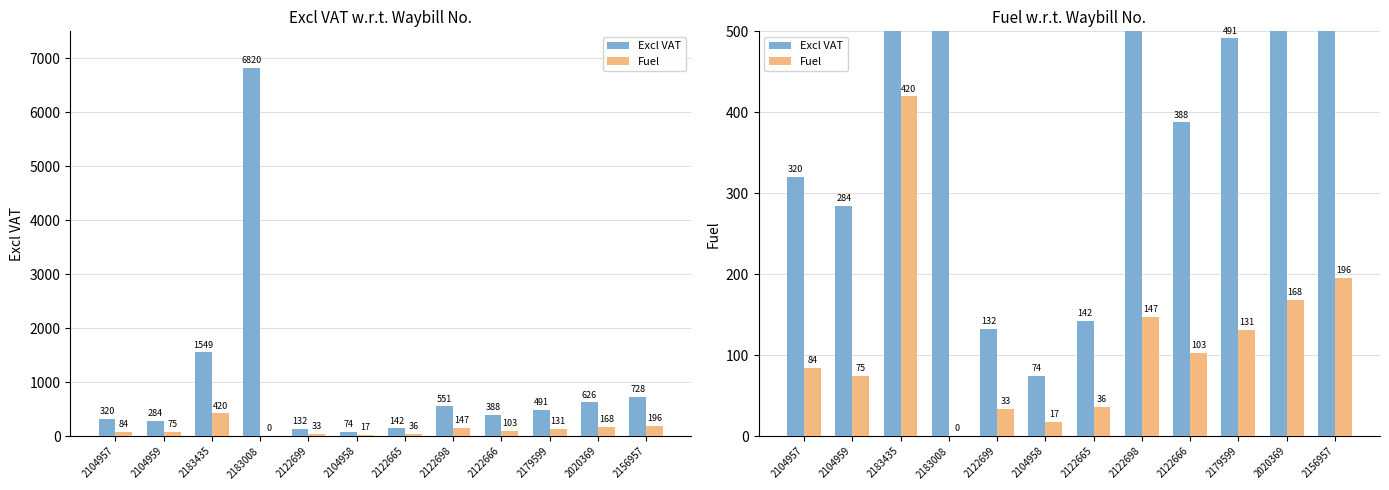

List the labels in order of Fuel value, smallest first.

2183008, 2104958, 2122699, 2122665, 2104959, 2104957, 2122666, 2179599, 2122698, 2020369, 2156957, 2183435